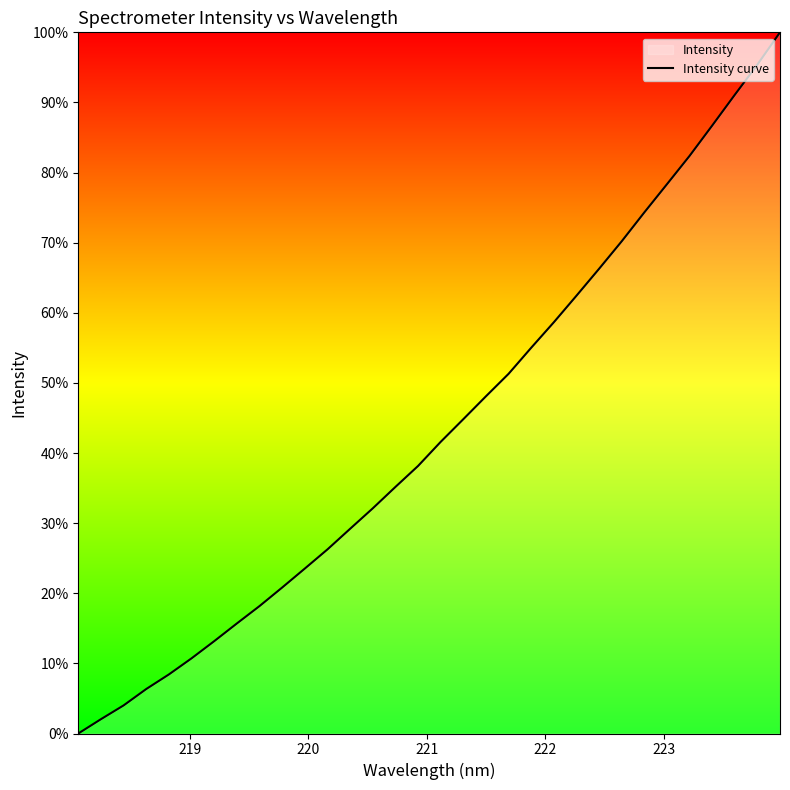

What is the greatest value displayed?

100.0